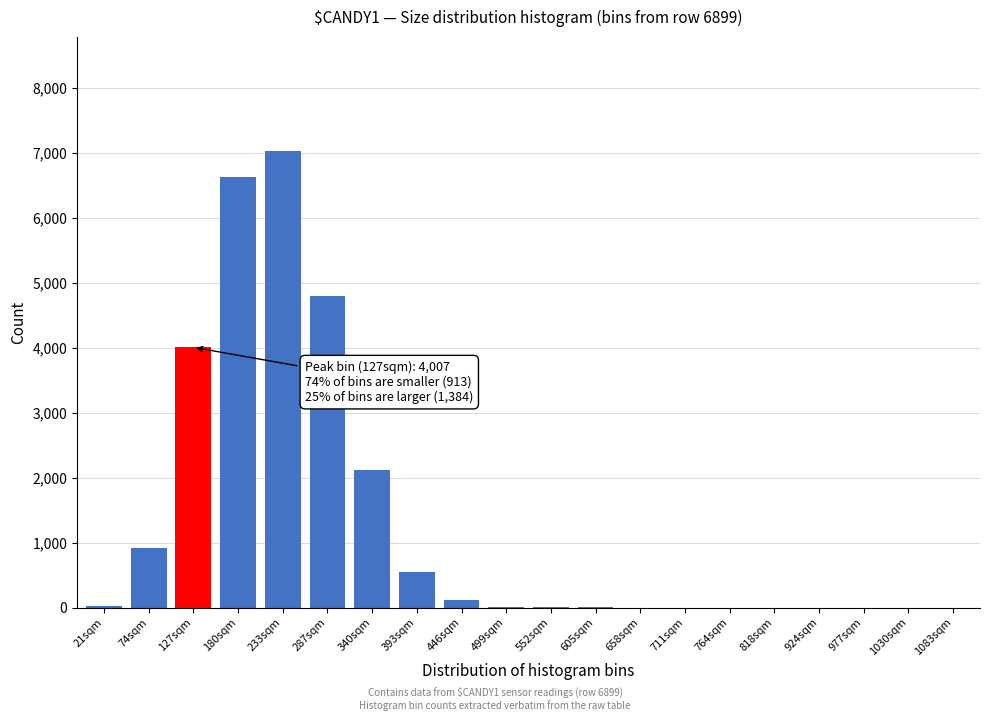

Where is the data nearest to the value 3514?

127sqm